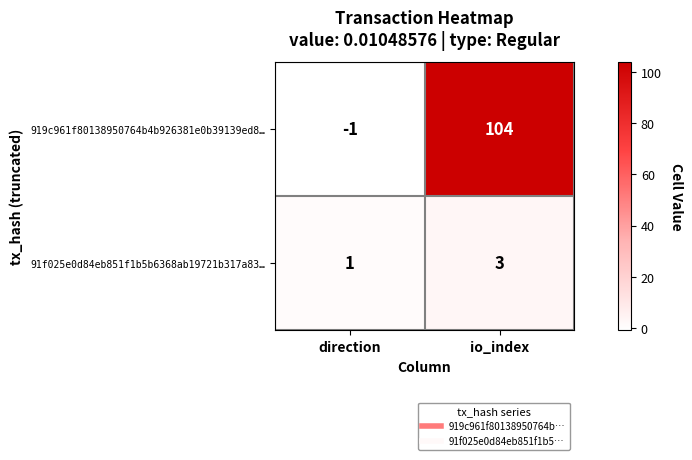

How many series are shown in this chart?

2